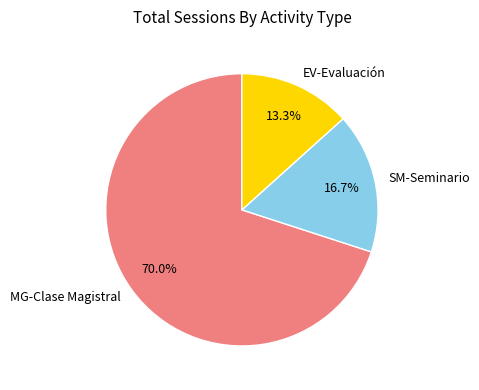

True or false: MG-Clase Magistral accounts for 70% of the total.

True